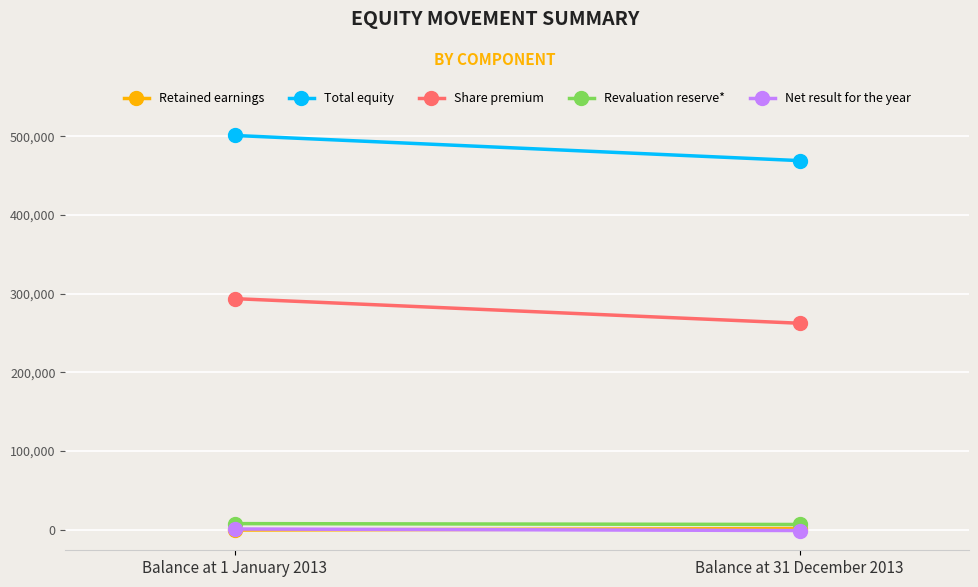

How many distinct data groups are displayed?

5